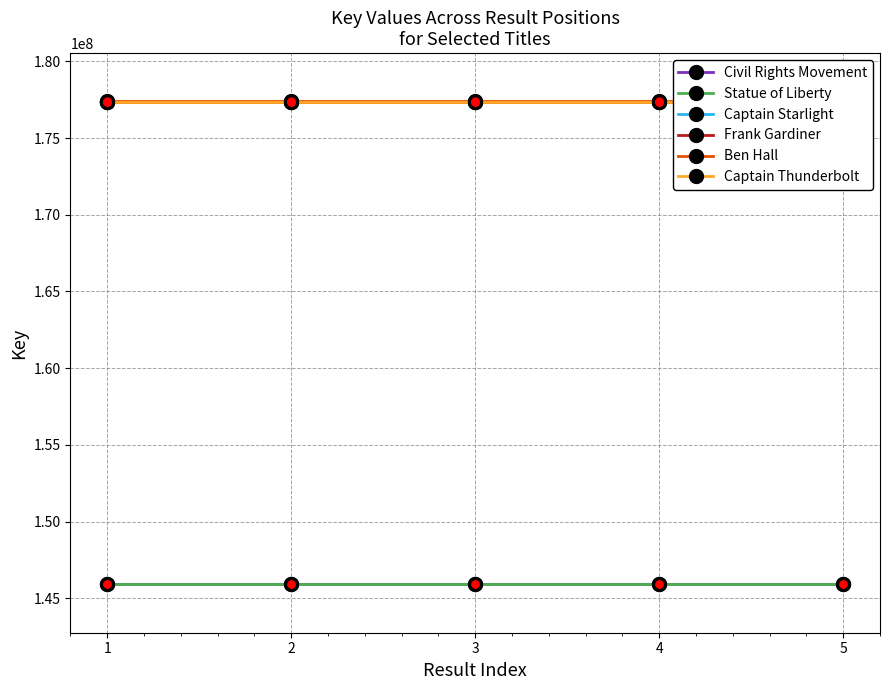

How many categories are shown in the chart?

5